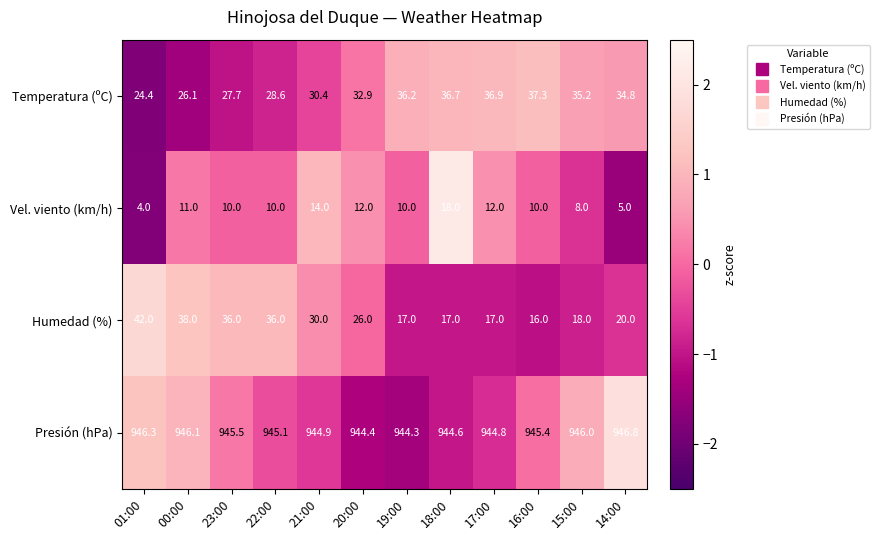

Rank the series at 19:00 from lowest to highest value.

Vel. viento (km/h), Humedad (%), Temperatura (ºC), Presión (hPa)